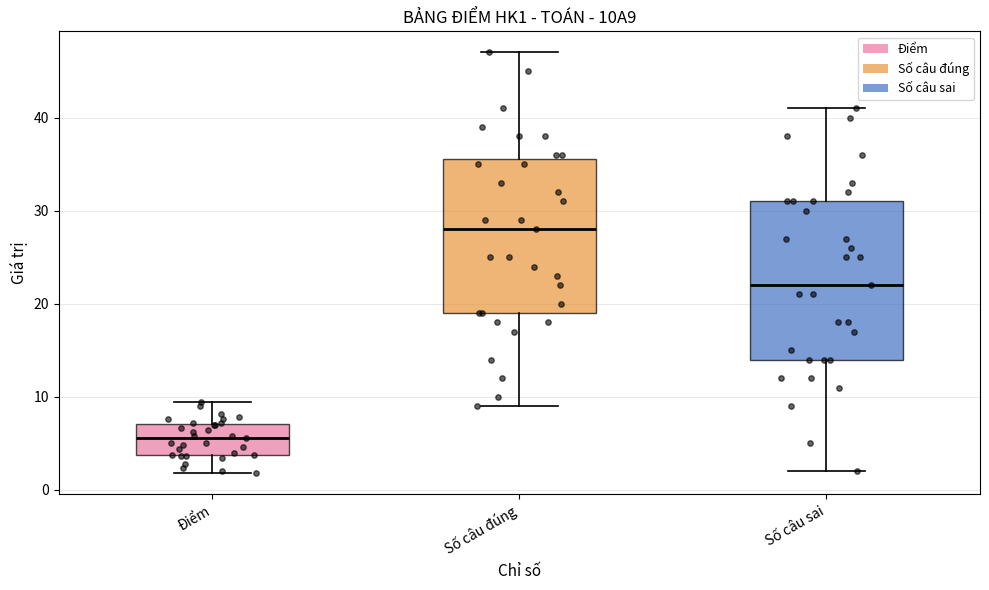

Reading left to right, read every box against the y-axis: the position of its median line, the range the box covers, and the ends of its whiskers. The values are not printed on the chart, so give them approximately, as read against the axis.

Điểm: median 6, box 4 to 7, whiskers 2 to 9
Số câu đúng: median 28, box 19 to 36, whiskers 9 to 47
Số câu sai: median 22, box 14 to 31, whiskers 2 to 41